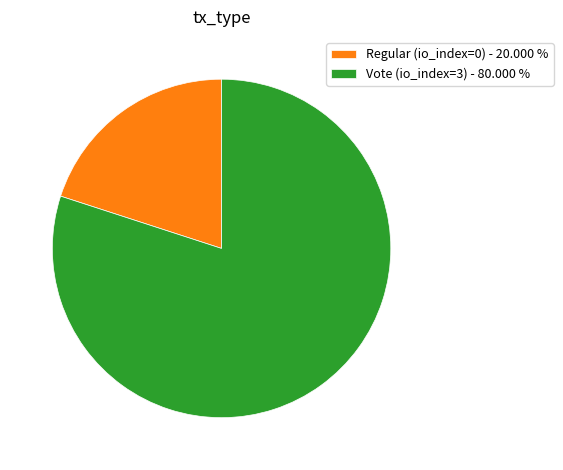

Between Vote (io_index=3) and Regular (io_index=0), which is larger?

Vote (io_index=3)